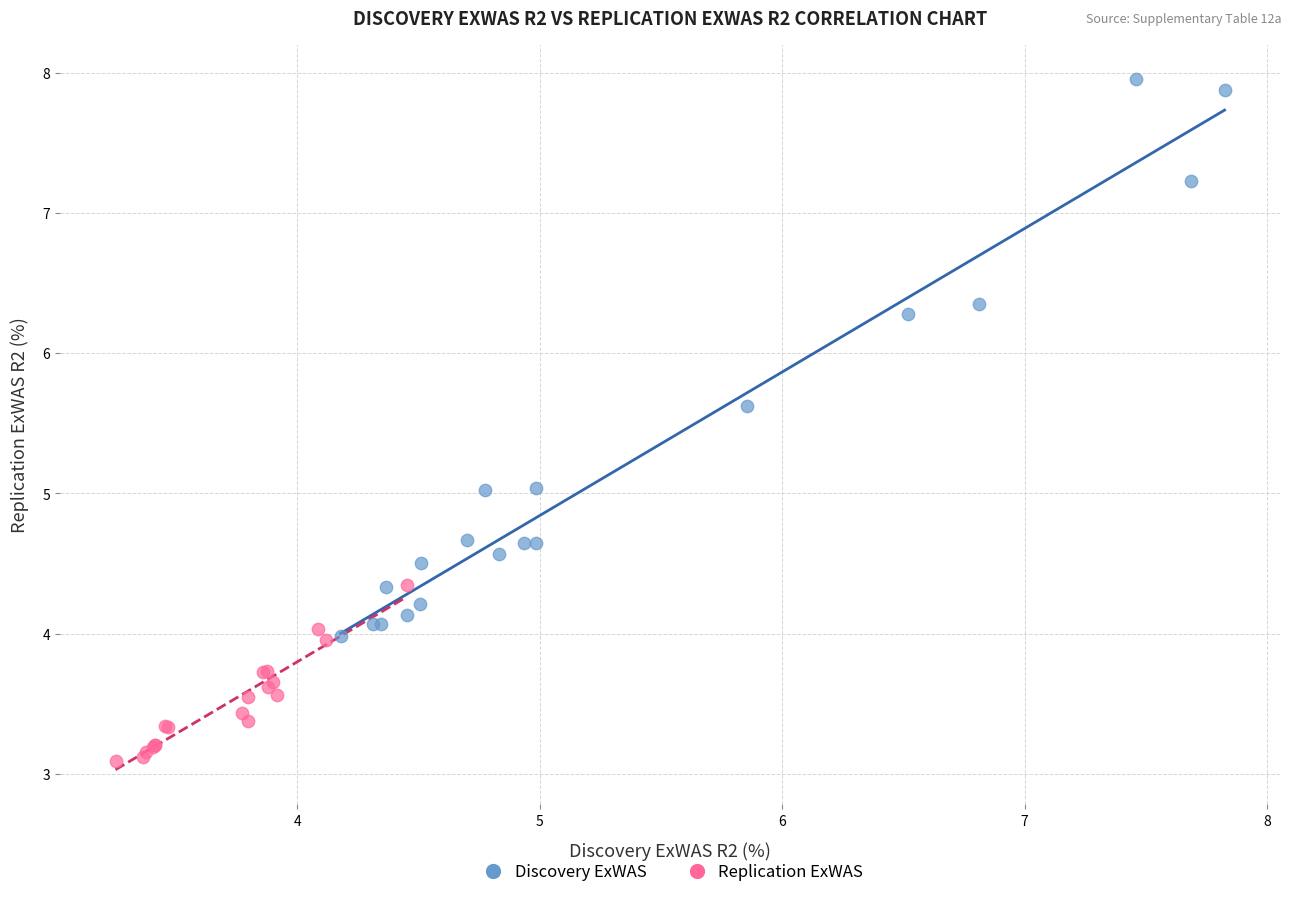

Which series has the largest Y range (max minus min)?

Discovery ExWAS